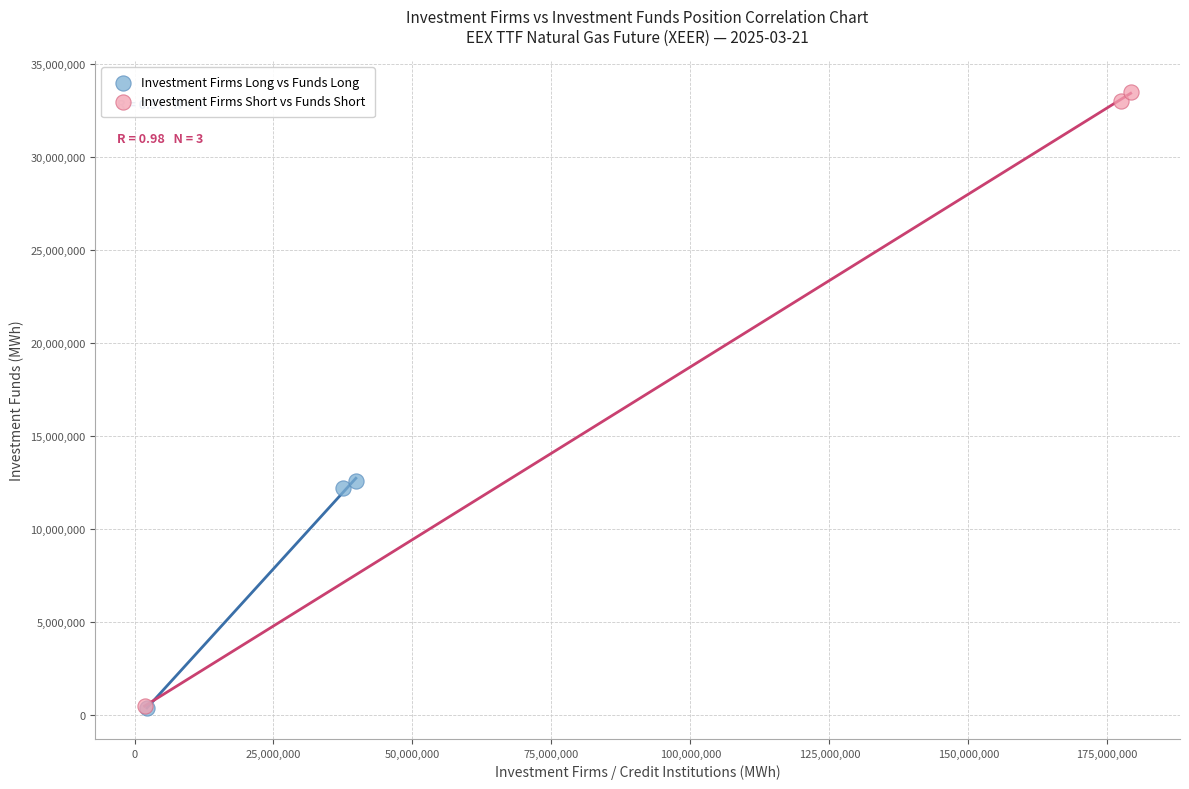

Which series has the widest spread of Y values?

Investment Firms Short vs Funds Short